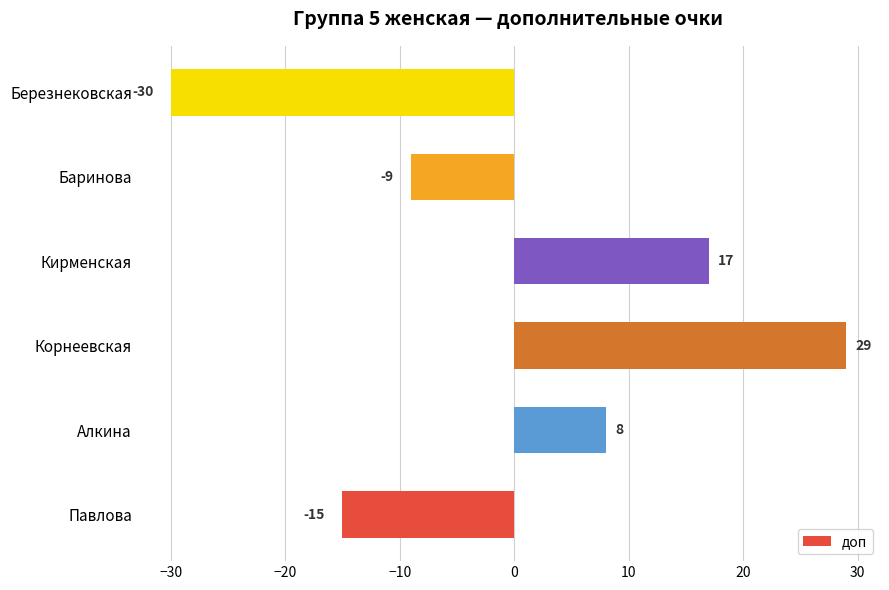

How many bars are there in total?

6